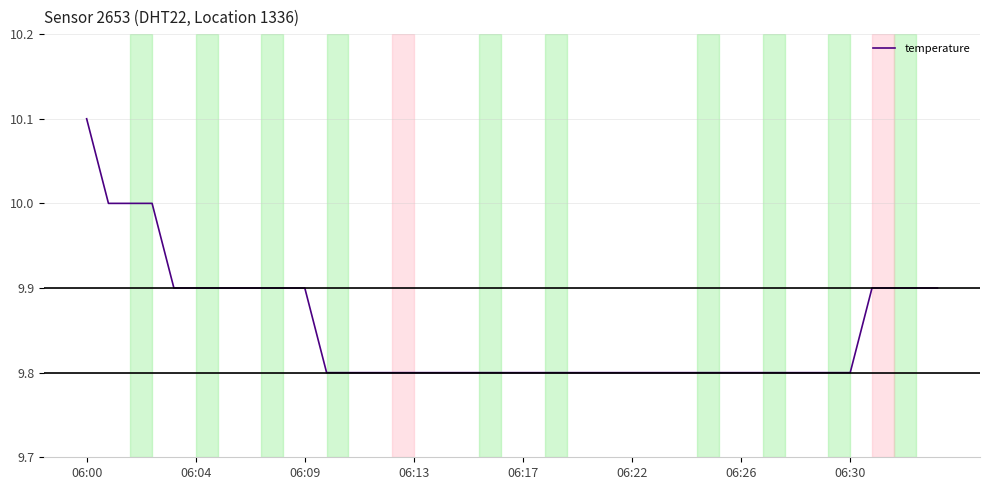

What is the maximum value shown in the chart?

10.1